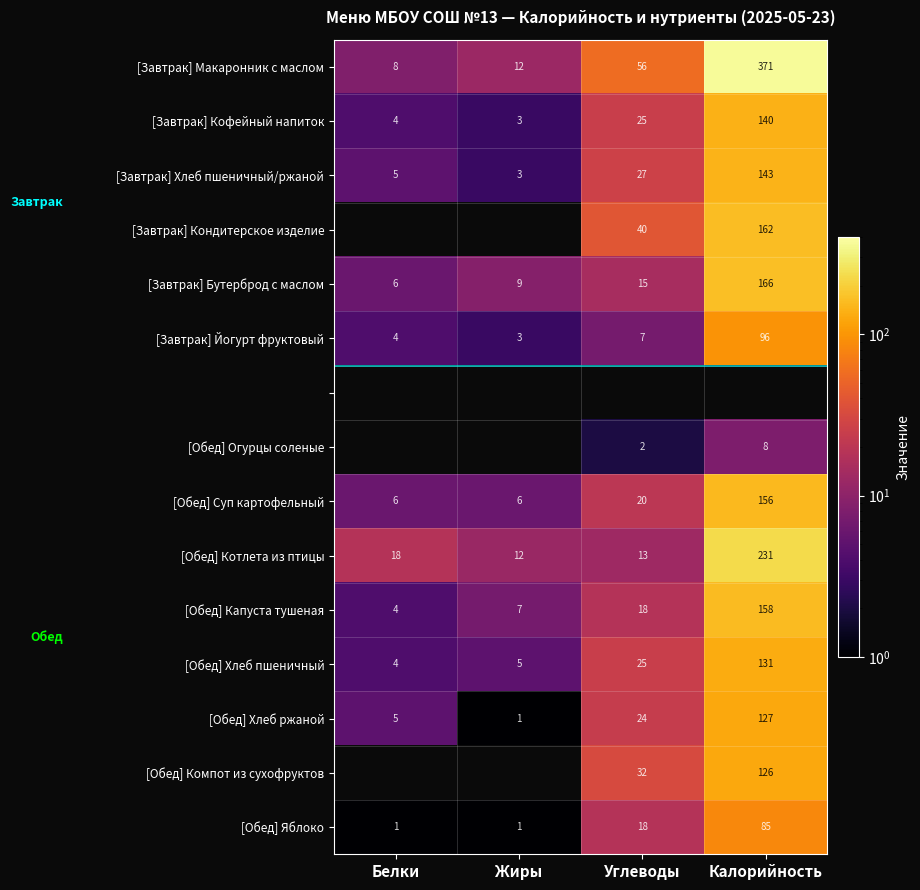

What is the maximum value shown in the chart?

370.7